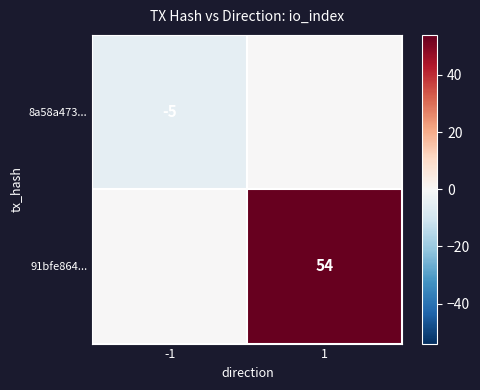

Which label corresponds to the smallest value in the chart?

-1